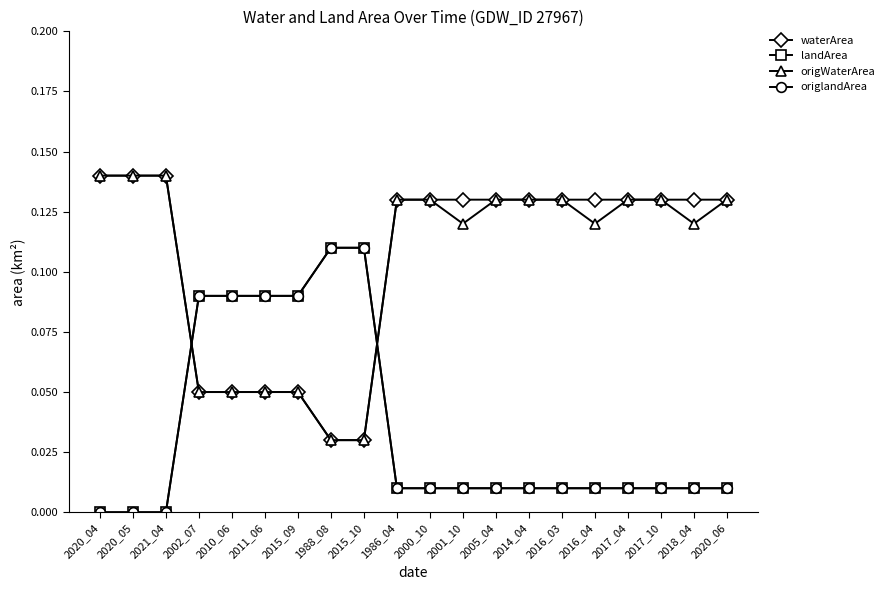

What are all the series names shown in the legend?

waterArea, landArea, origWaterArea, origlandArea